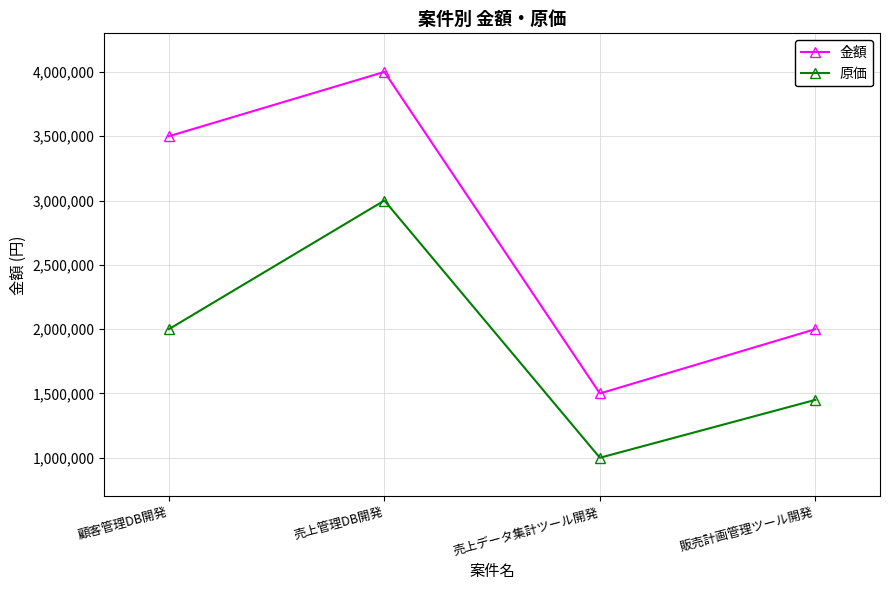

How many lines are shown in the chart?

2